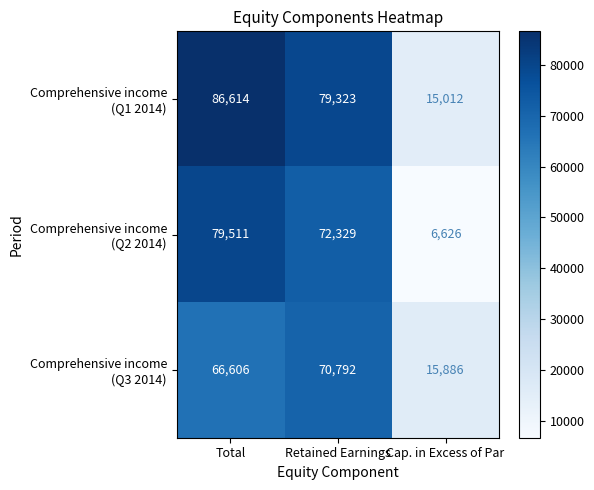

What is the total value across all series at Total?

232731